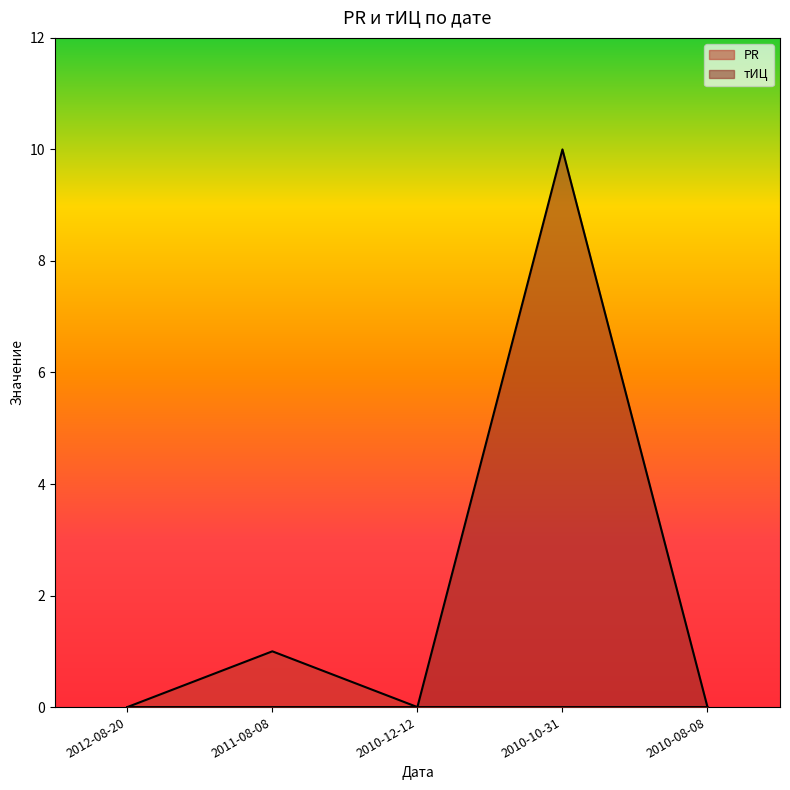

The value of тИЦ at 2010-08-08 is -3. True or false?

False